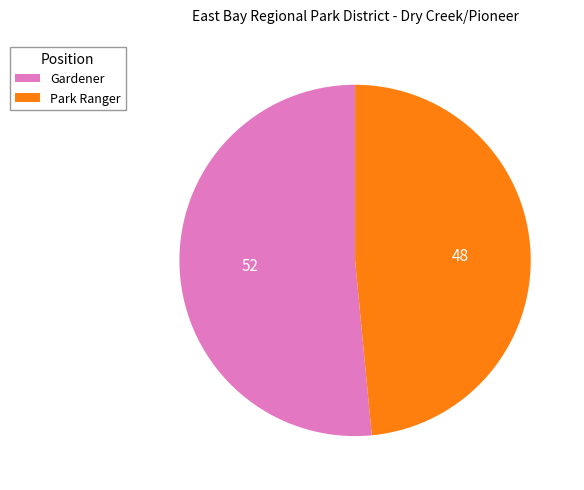

True or false: Park Ranger accounts for 34% of the total.

False